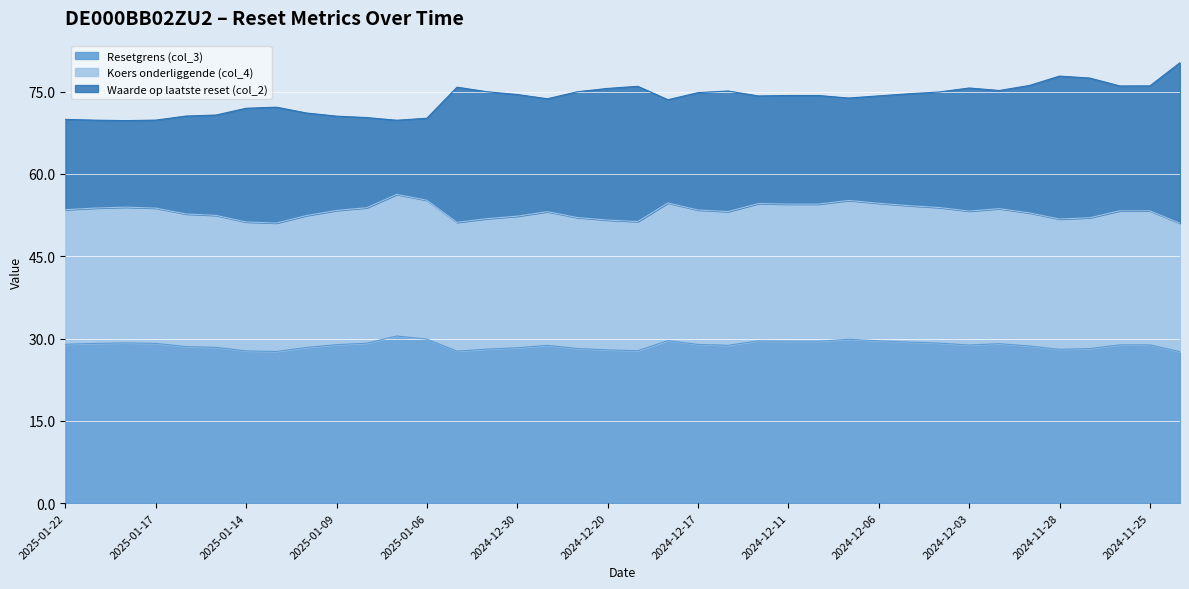

True or false: Koers onderliggende (col_4) and Resetgrens (col_3) cross at least once.

False